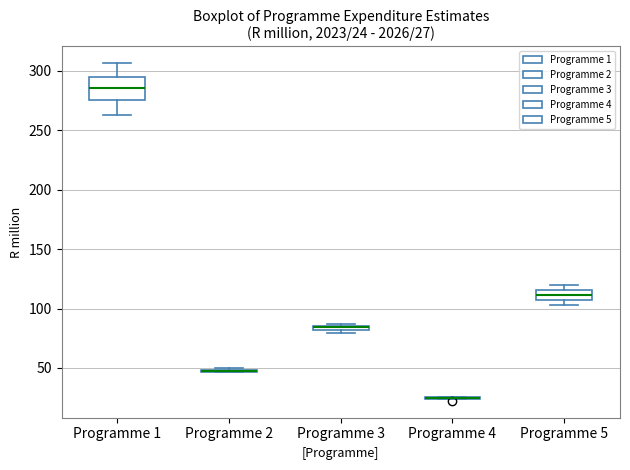

Which box is the tallest, from its lower edge to its upper edge?

Programme 1